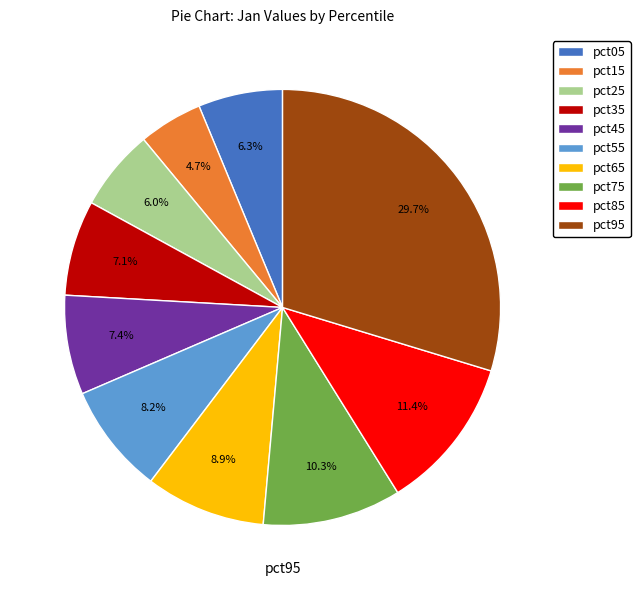

To the nearest percent, what is the difference between the pct85 and pct05 slice percentages?

5%